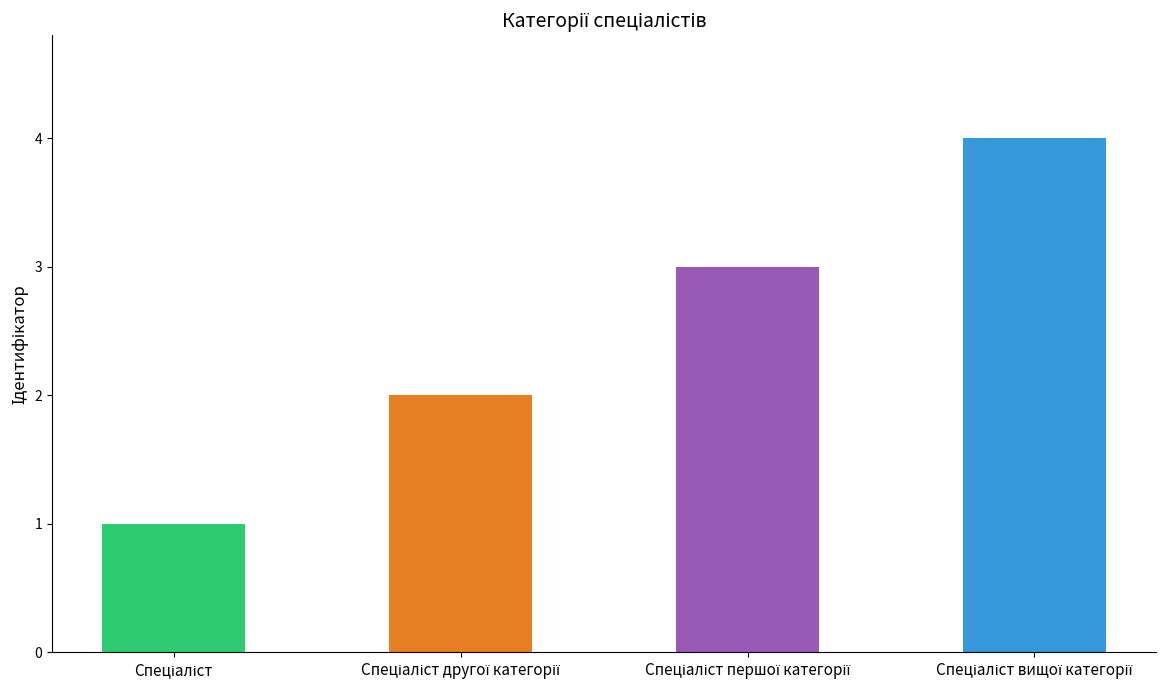

What is the sum of all values?

10